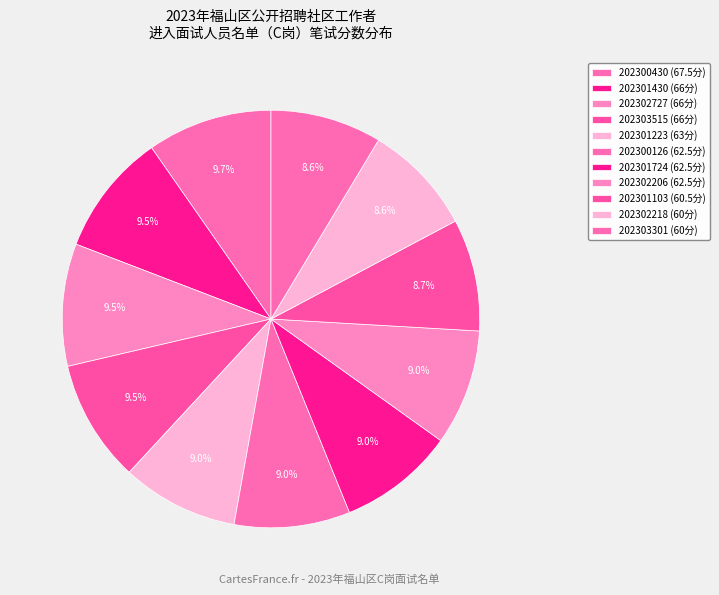

Is there a majority slice in this chart?

No